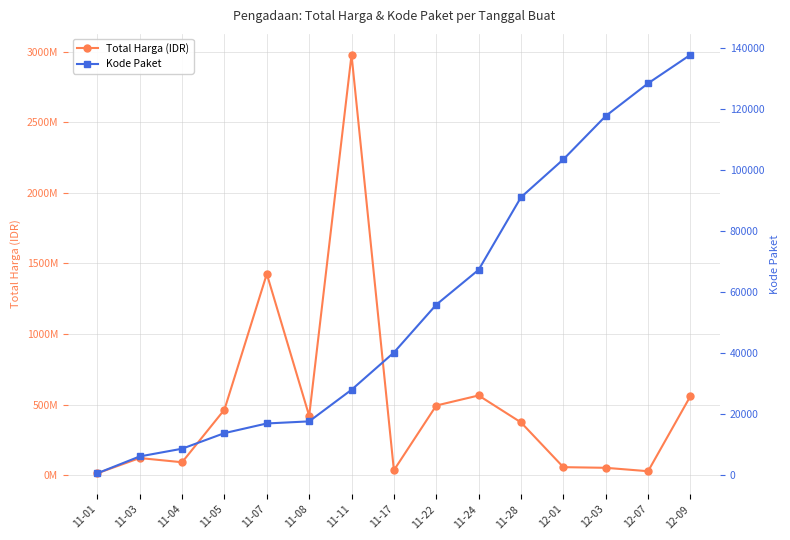

What is the difference between the Total Harga (IDR) values at 11-08 and 12-03?

367965800